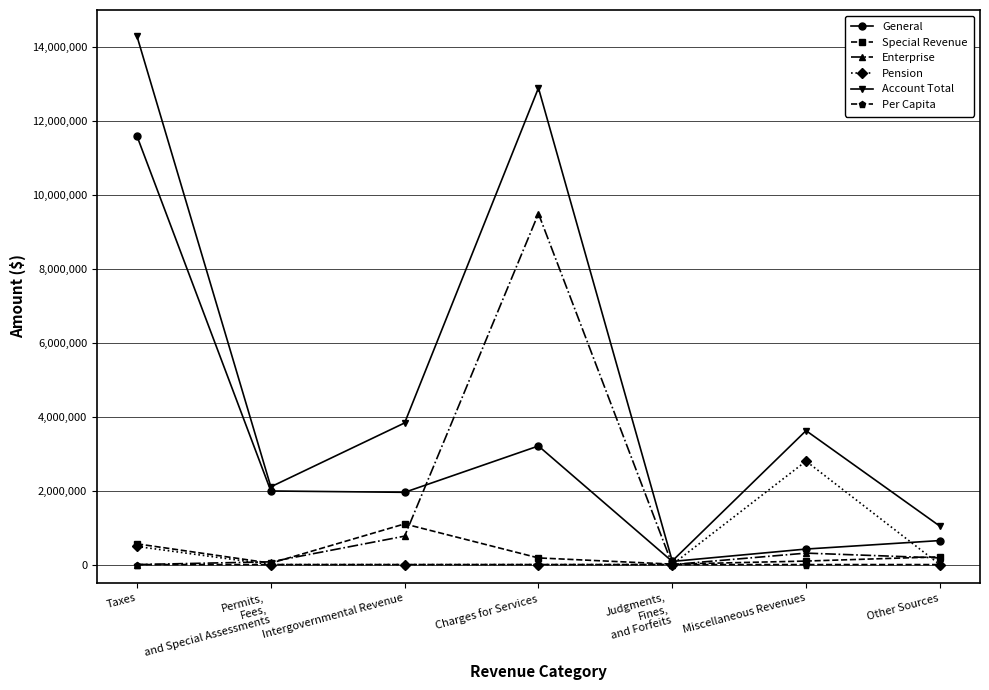

Is the value of Account Total at Taxes greater than the value of Per Capita at Miscellaneous Revenues?

Yes